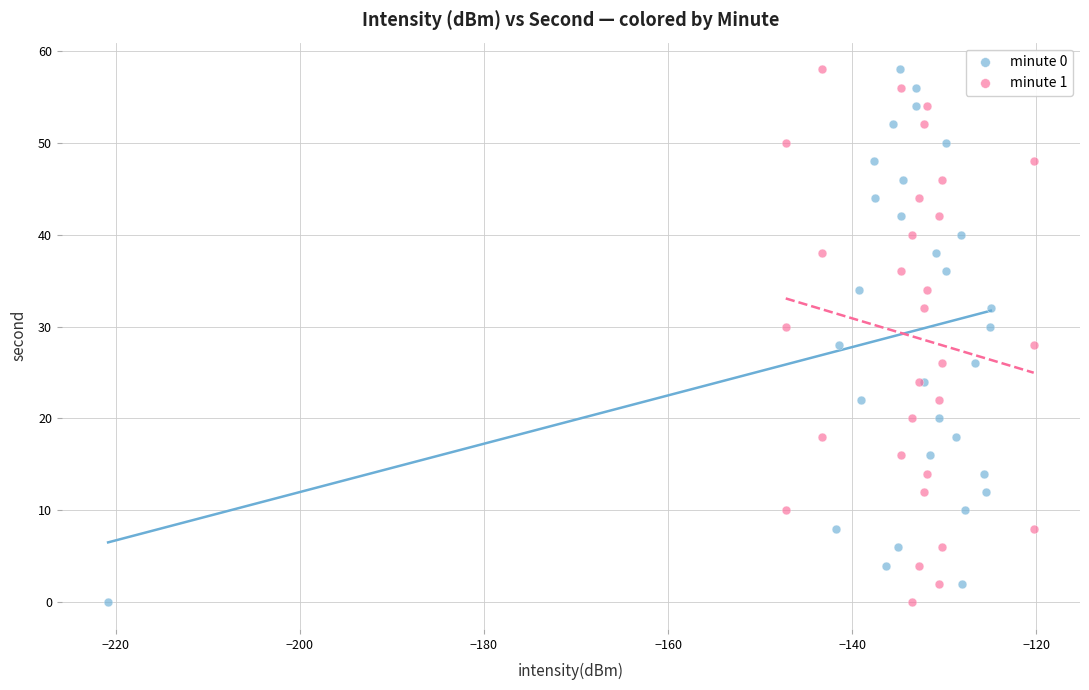

What are all the series names shown in the legend?

minute 0, minute 1